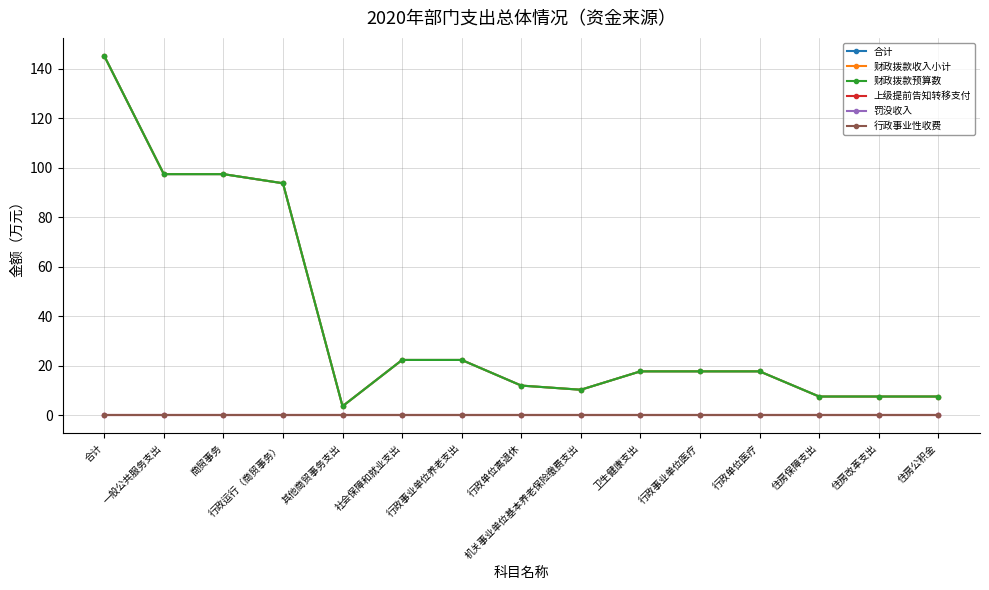

Which has a higher value, 其他商贸事务支出 or 住房保障支出?

住房保障支出